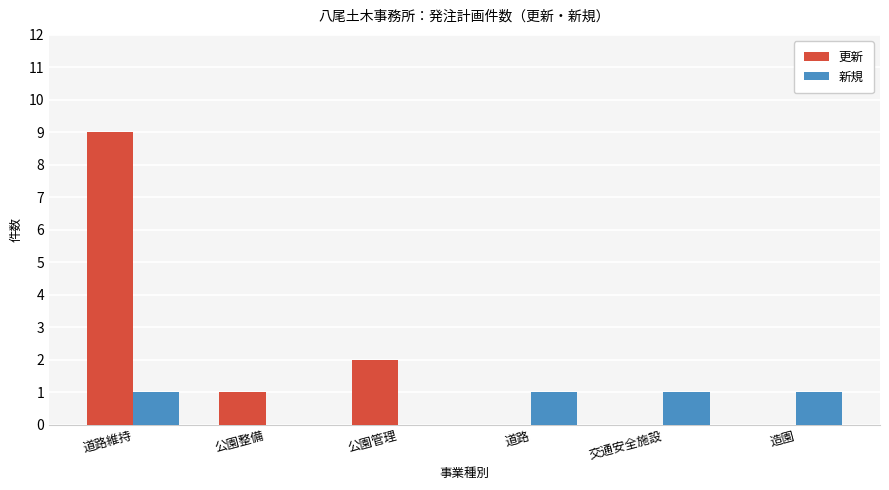

At which category does the chart reach its peak across all series?

道路維持